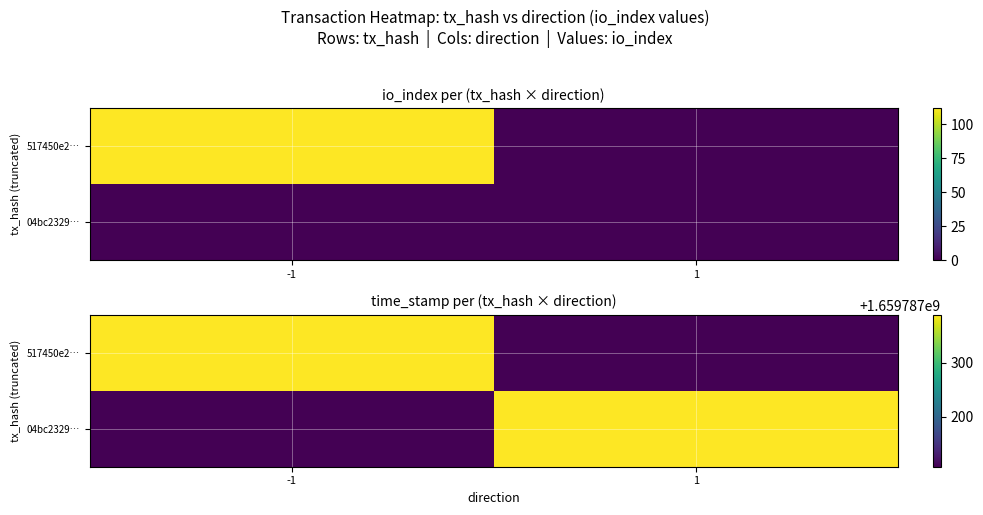

What is the maximum value for 517450e25c36fe36a1b09aee1eaf3c316580a47?

1659787388.0